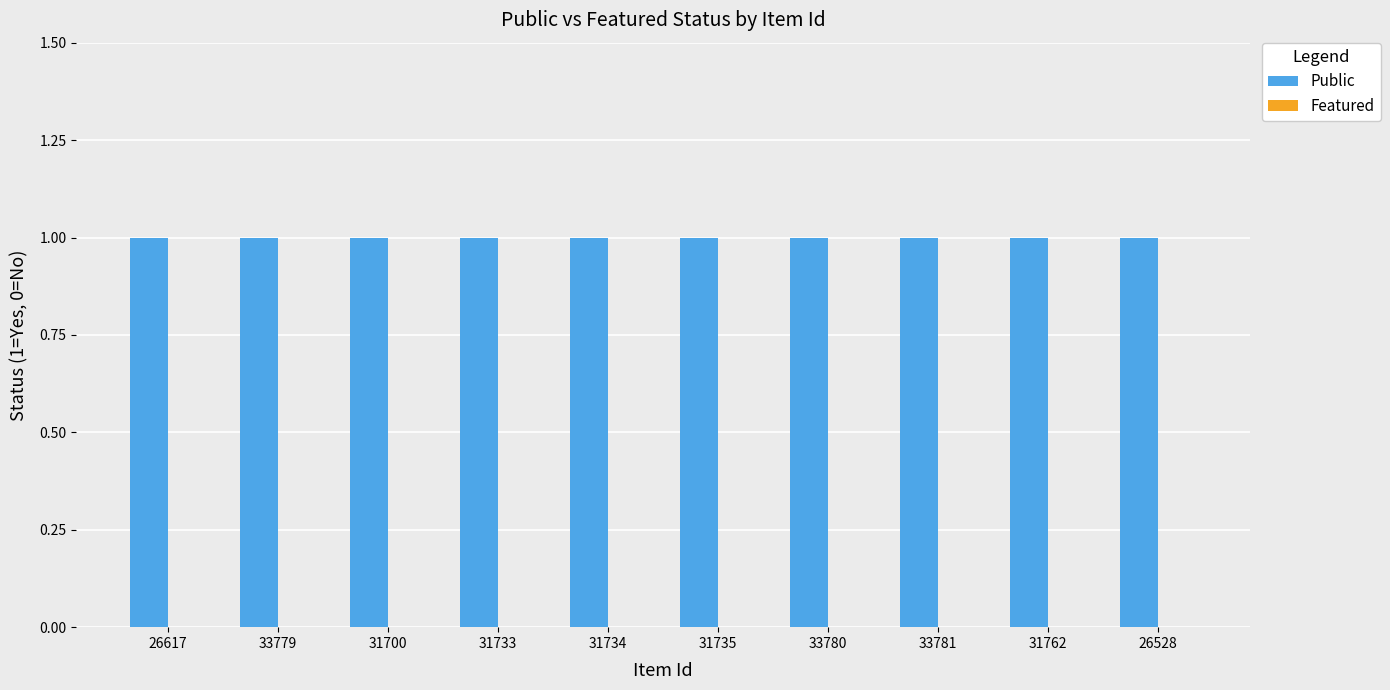

What is the label of the 9th bar from the left?

31762